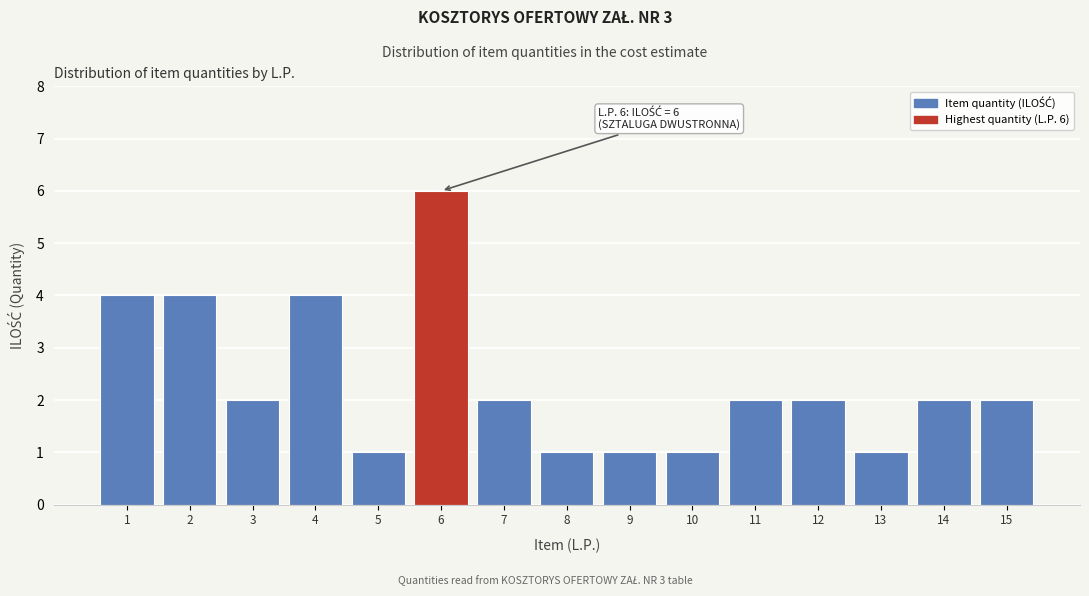

Reading left to right, extract all data points from this chart.

4	4	2	4	1	6	2	1	1	1	2	2	1	2	2